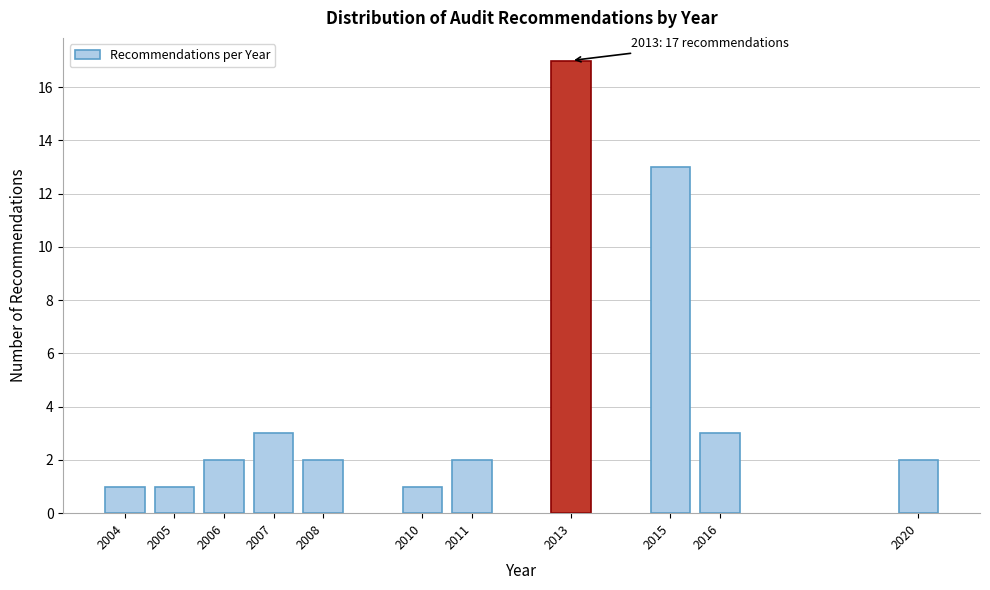

Reading left to right, transcribe all the data shown in this chart.

2004=1	2005=1	2006=2	2007=3	2008=2	2010=1	2011=2	2013=17	2015=13	2016=3	2020=2